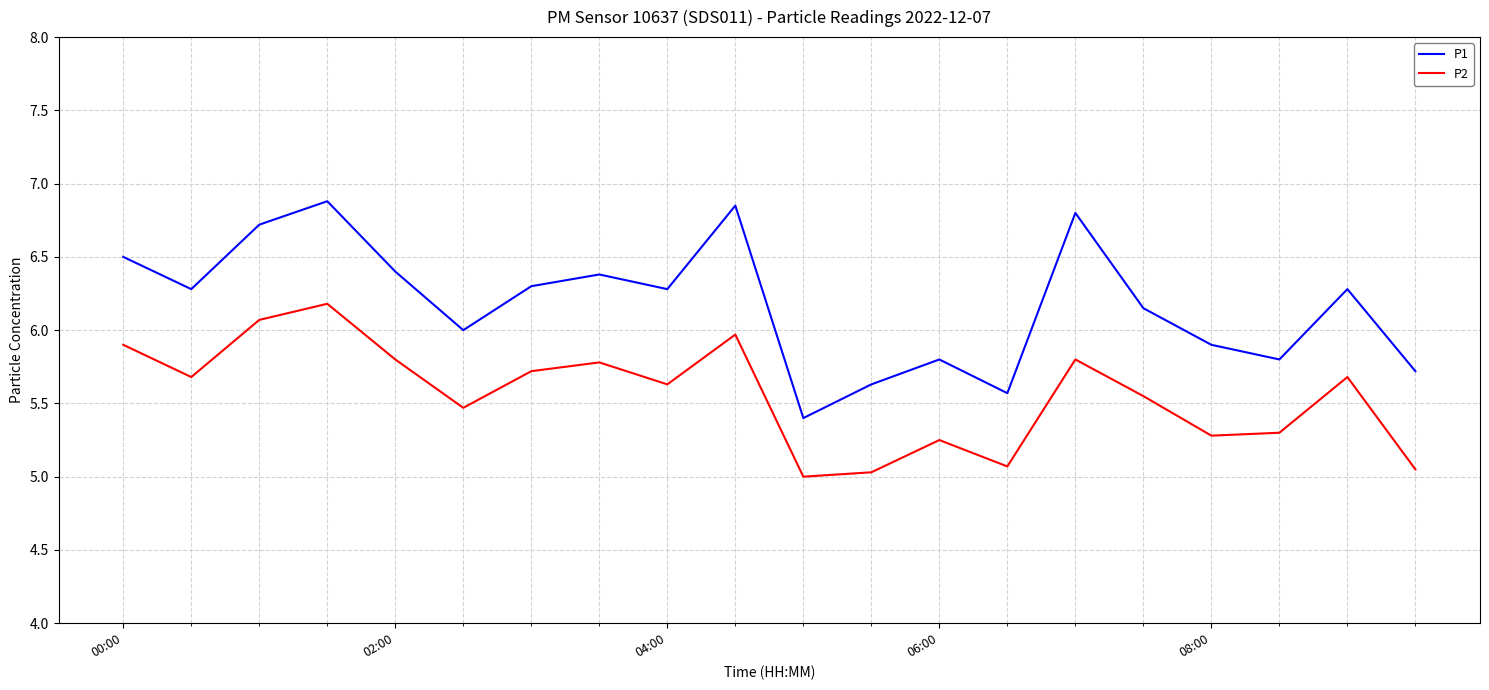

What is the maximum value for P1?

6.9